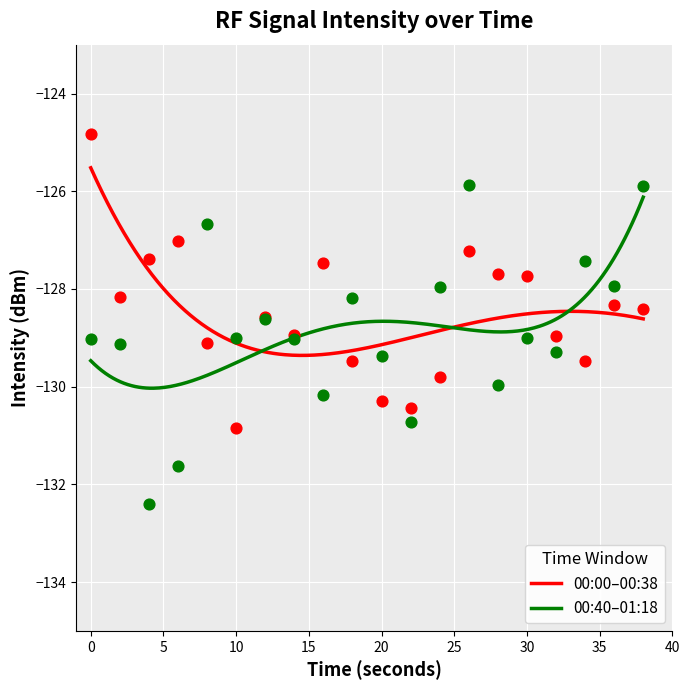

Which series contains the lowest Y value?

00:40-01:18 (next 20 pts)